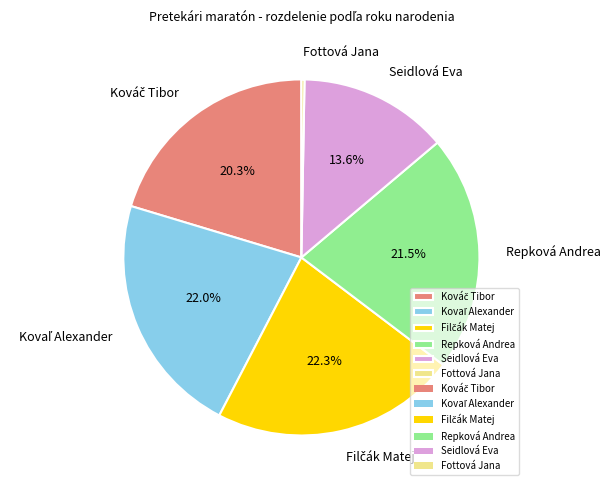

Does Seidlová Eva represent more than half of the total?

No